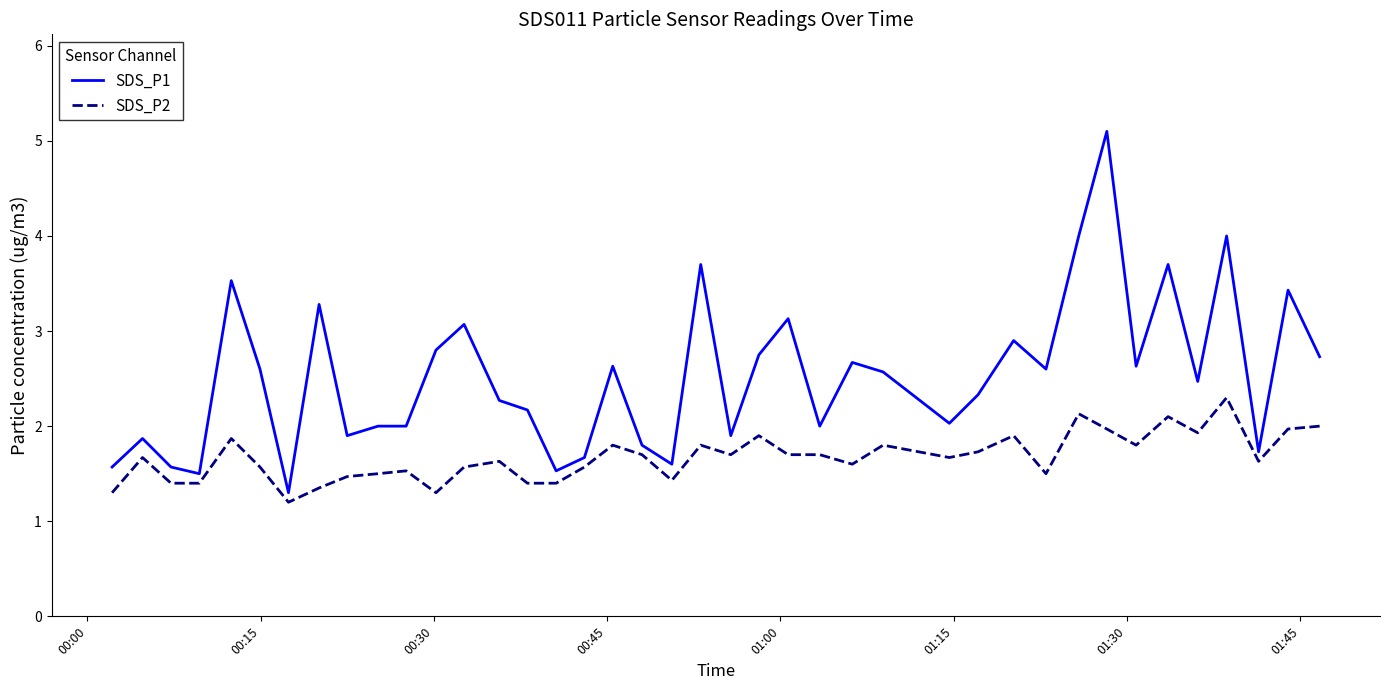

List the series in order of their overall mean, lowest first.

SDS_P2, SDS_P1